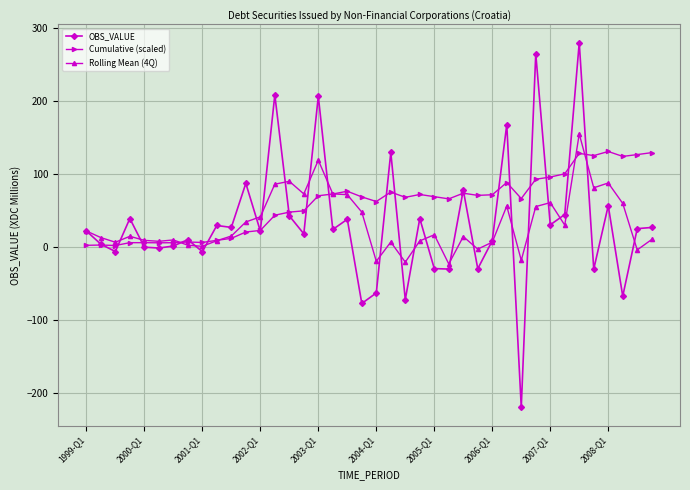

Which series has the largest total across all categories?

Cumulative (scaled)